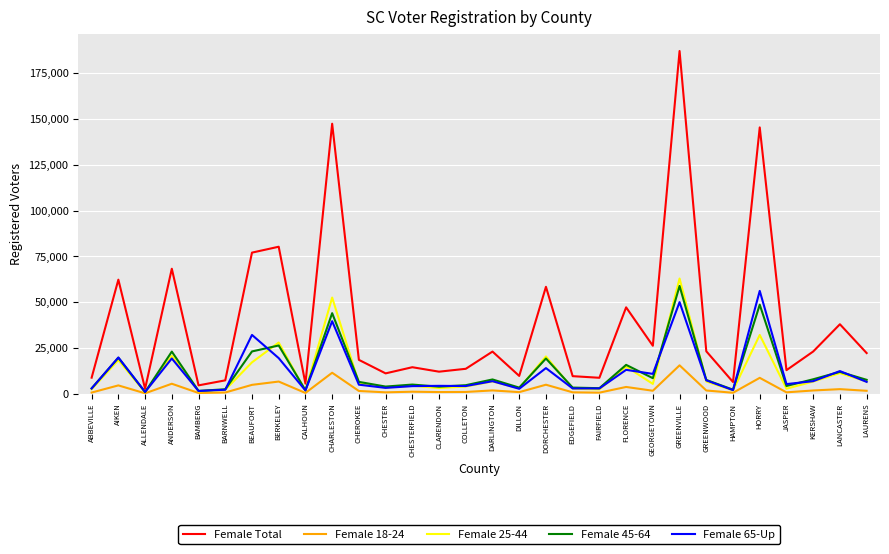

At which label is Female 25-44 closest to 31797?

HORRY